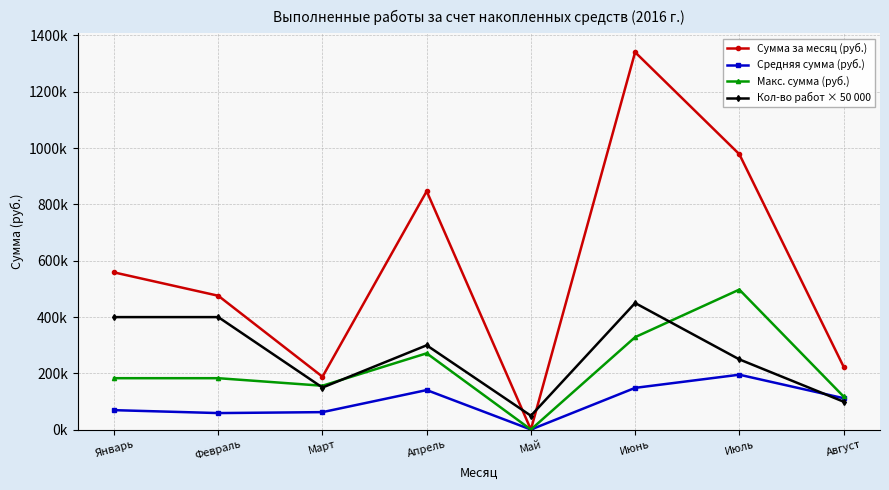

How many values in the Кол-во работ × 50 000 series exceed 300000?

3